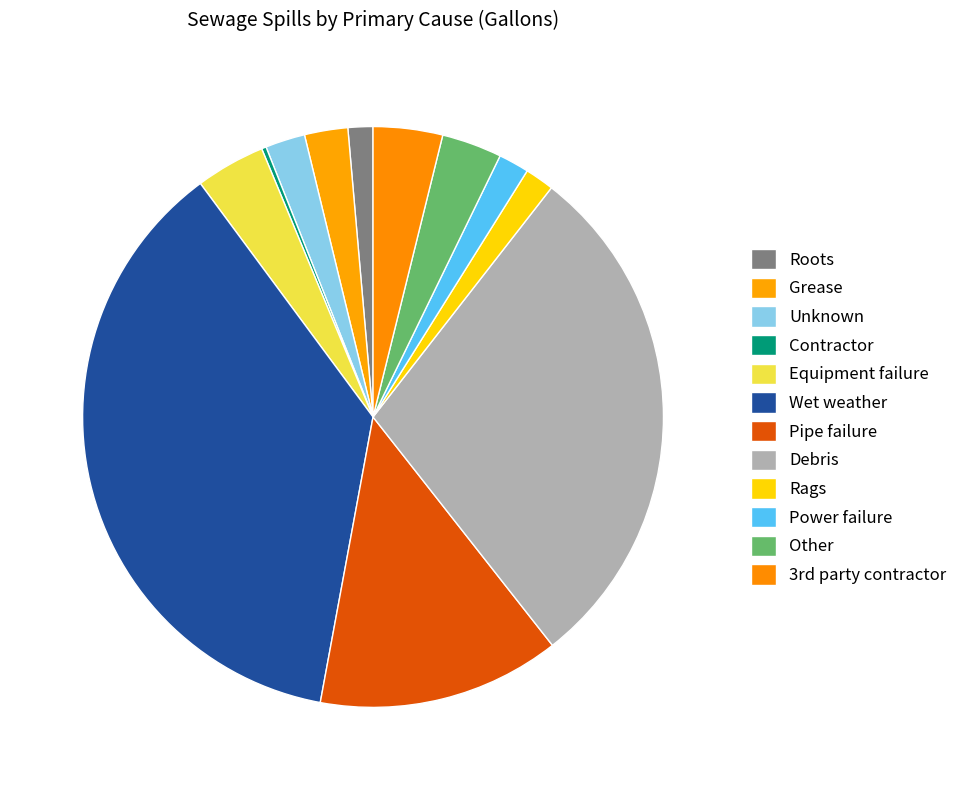

Rank the categories by value from lowest to highest.

Contractor, Roots, Rags, Power failure, Unknown, Grease, Other, 3rd party contractor, Equipment failure, Pipe failure, Debris, Wet weather